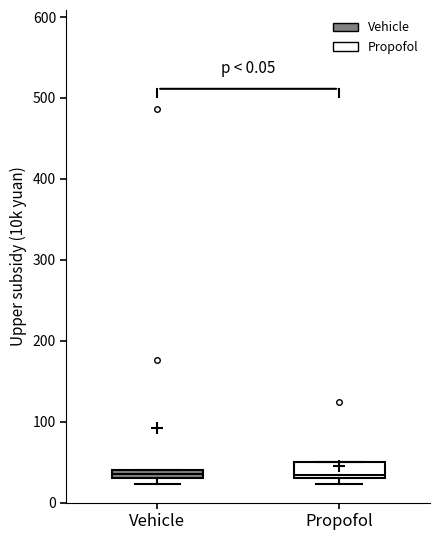

Where is the lower edge of the box for Propofol on the y-axis? The values are not printed on the chart, so give them approximately, as read against the axis.

30